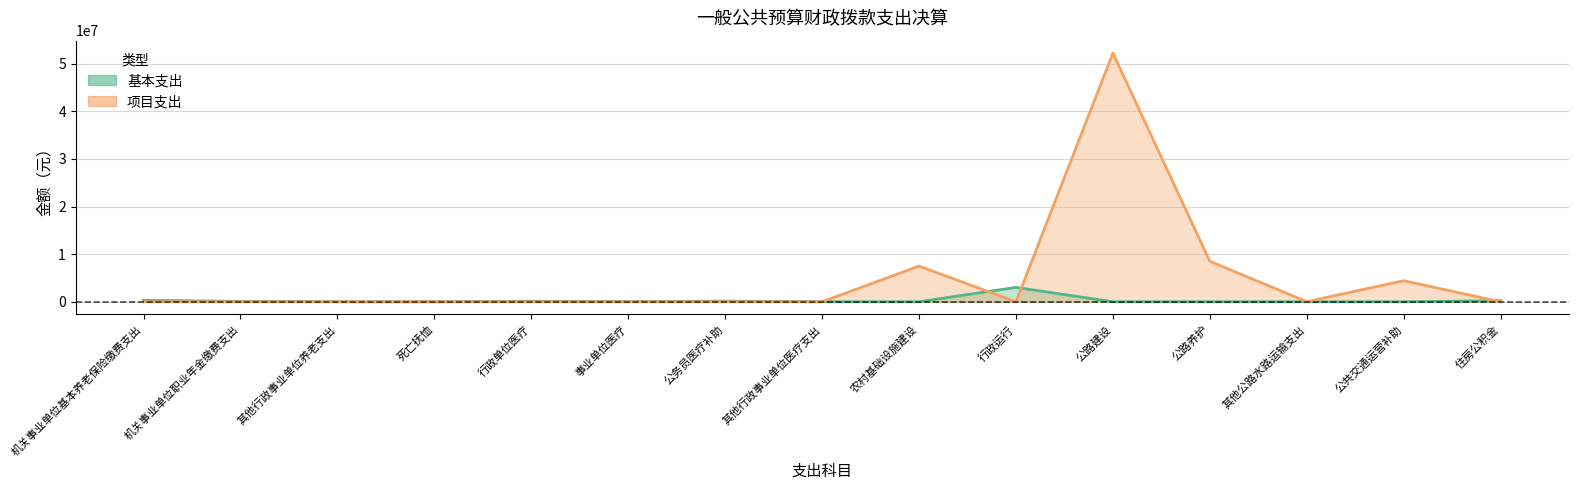

What is the sum of all 项目支出 values?

72673711.1